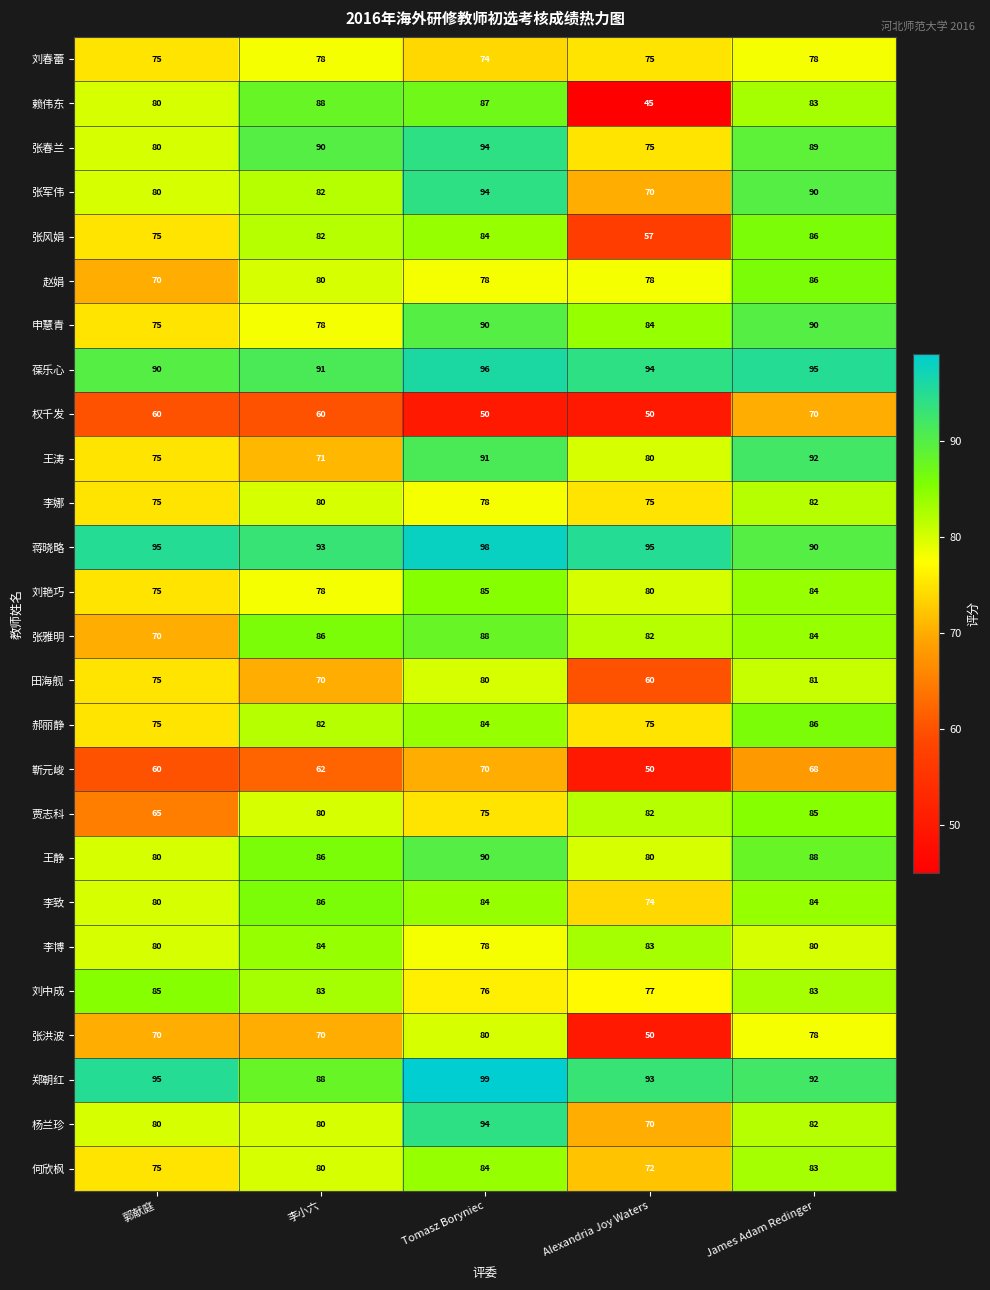

At which category is the sum across all series the highest?

James Adam Redinger